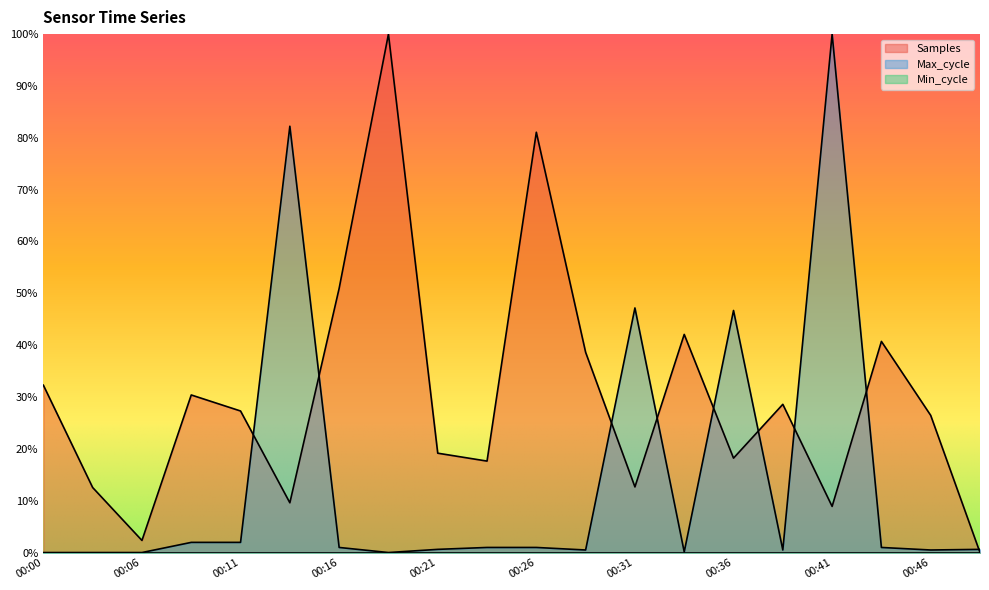

At how many categories does at least one series exceed 0?

20